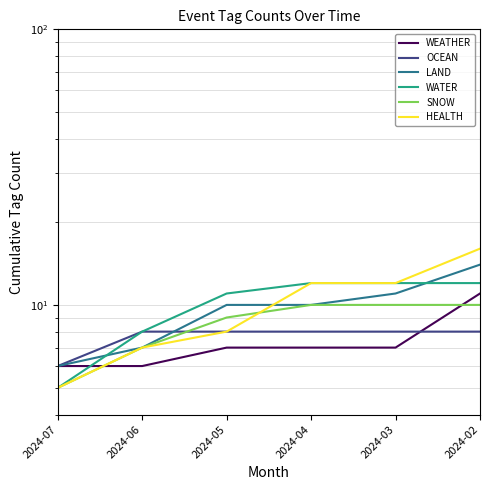

At how many categories does at least one series exceed 7?

5